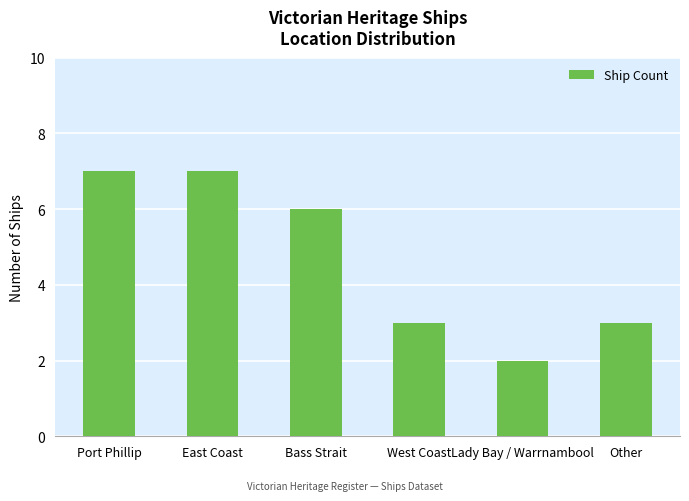

What value does the data have at Lady Bay / Warrnambool?

2